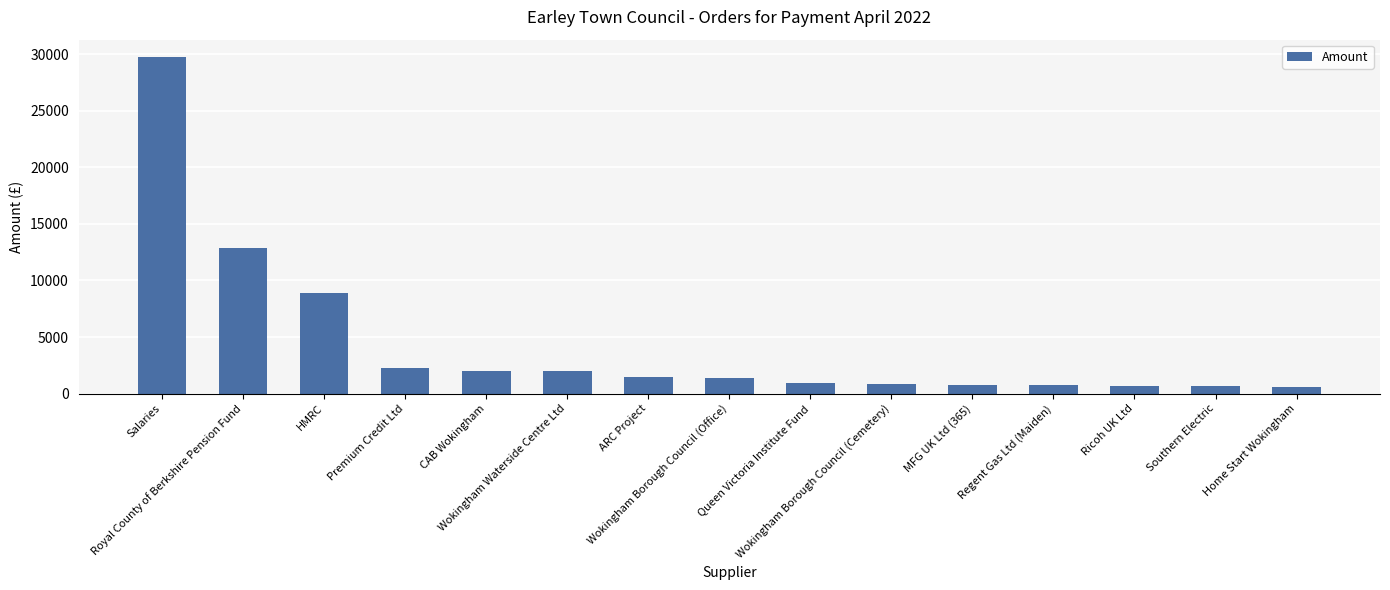

What is the approximate value at Wokingham Borough Council (Office)?

1423.5